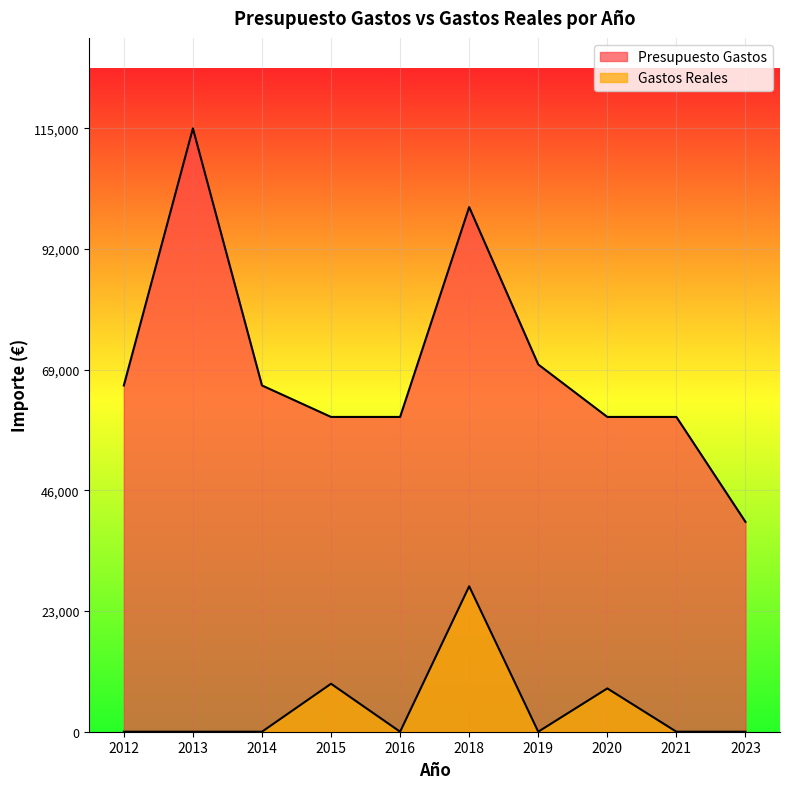

Where is the first local maximum for Presupuesto Gastos?

2013